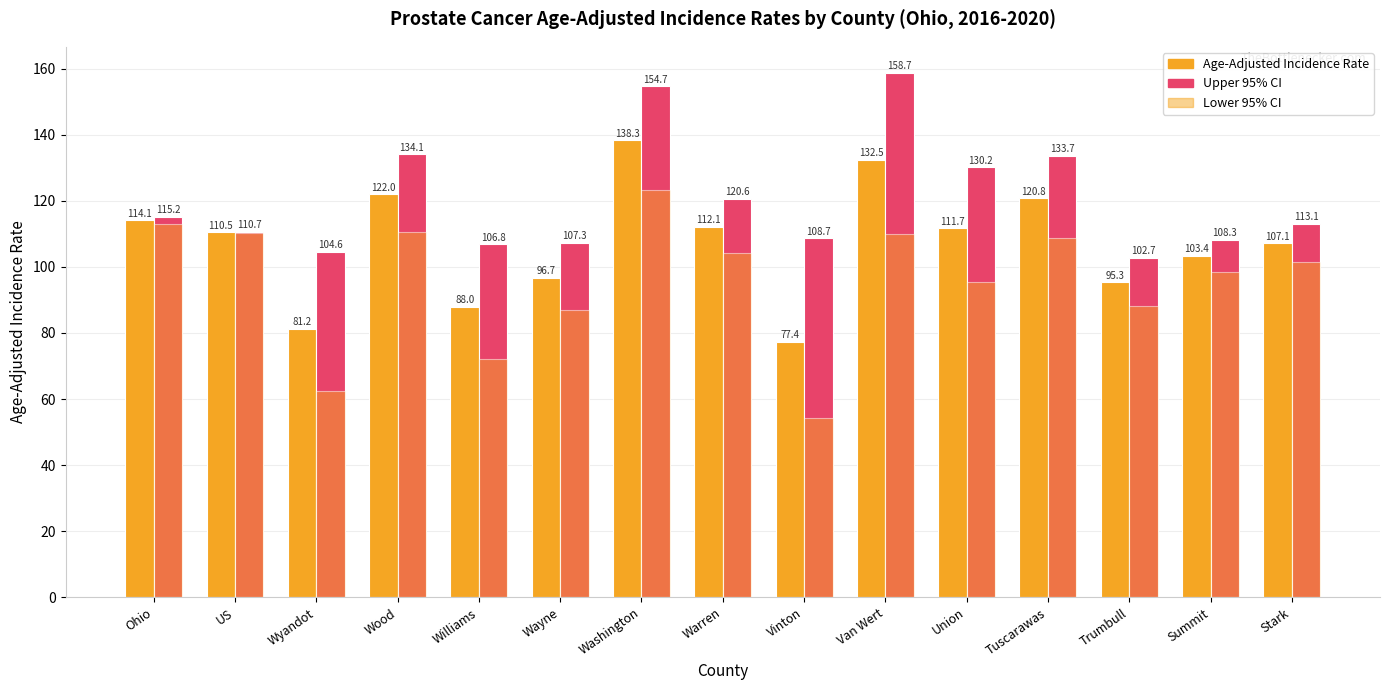

What is the total value across all series at Wayne?

291.0